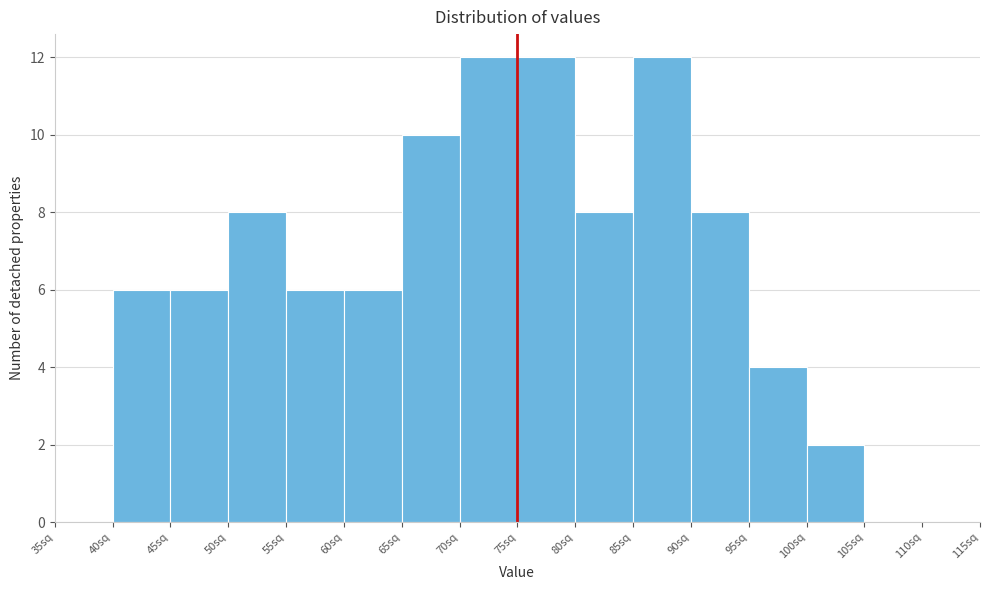

How tall is the bar that spans 80 to 85 on the x-axis? The values are not printed on the chart, so give them approximately, as read against the axis.

8